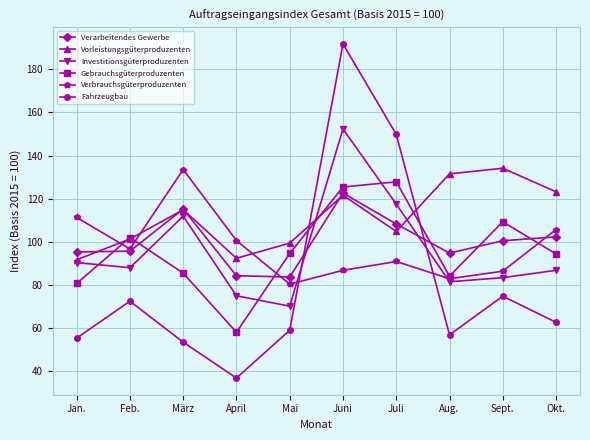

What is the value of the Fahrzeugbau point at the 7th from the left?

149.8